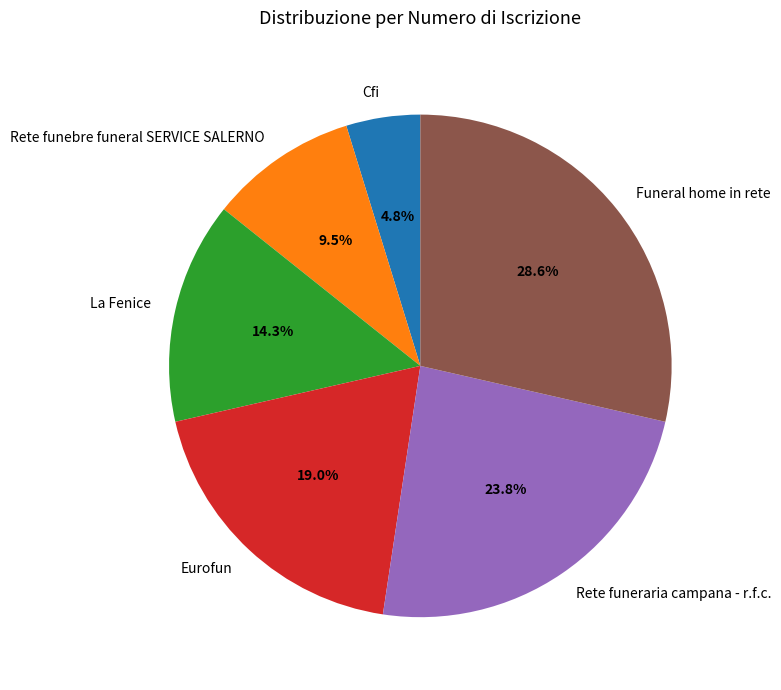

Is there any slice that represents more than half of the pie?

No